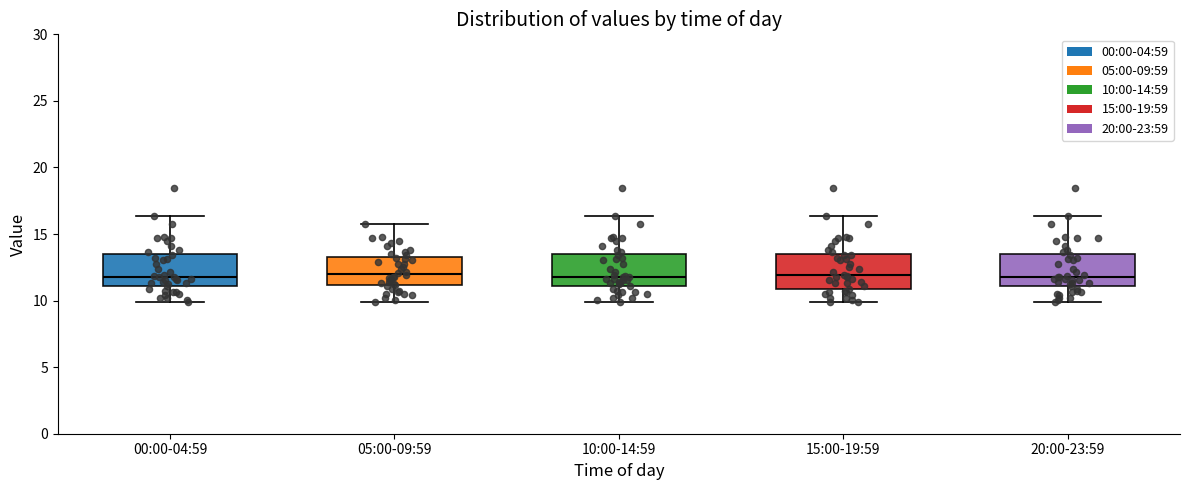

Where does the median line of the box for 15:00-19:59 sit on the y-axis? The values are not printed on the chart, so give them approximately, as read against the axis.

12.0